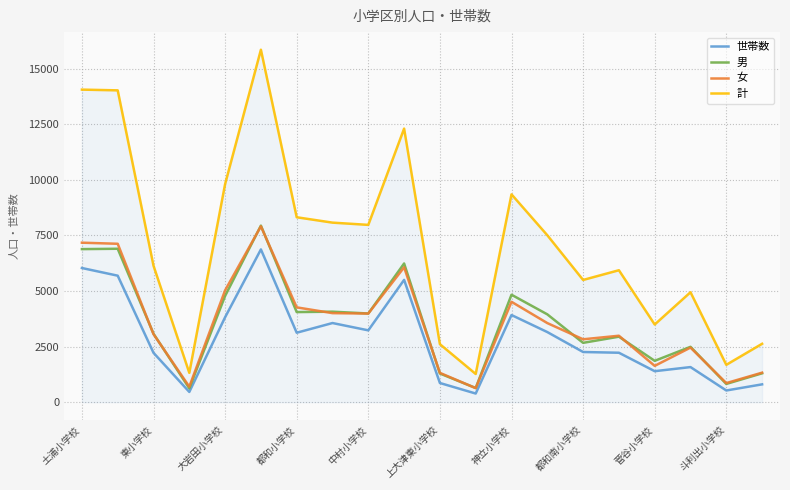

In 計, how many points are lower than both neighbors (excluding endpoints)?

6